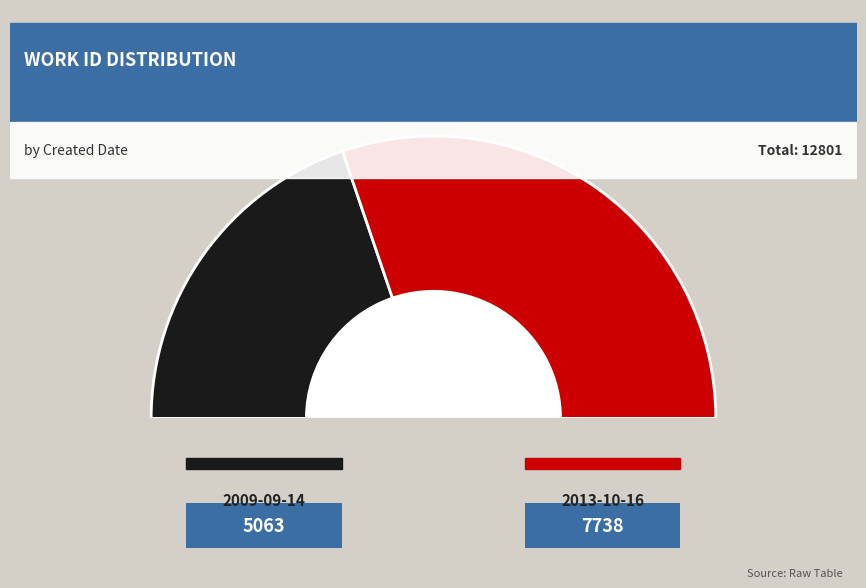

To the nearest percent, what is the difference between the 2013-10-16 and 2009-09-14 slice percentages?

21%